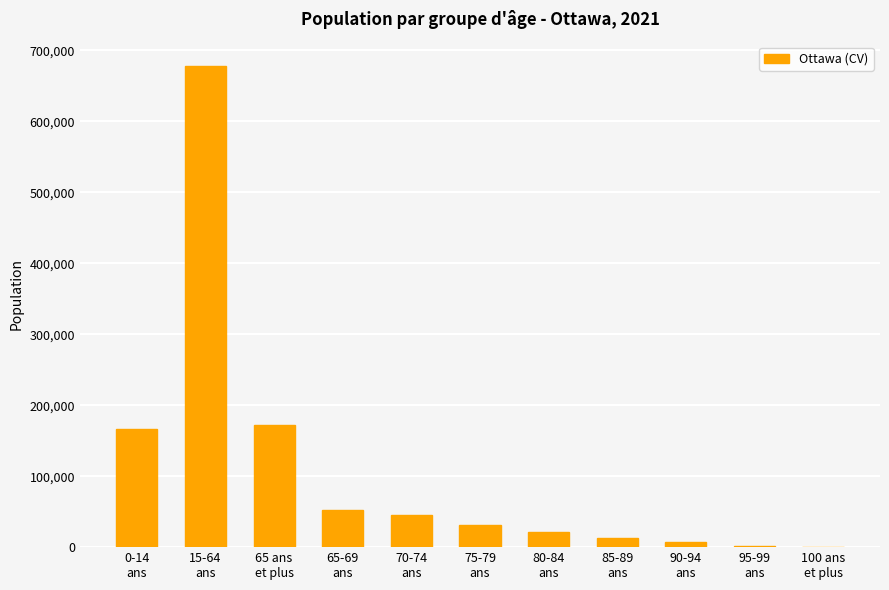

Count the number of categories in the chart.

11